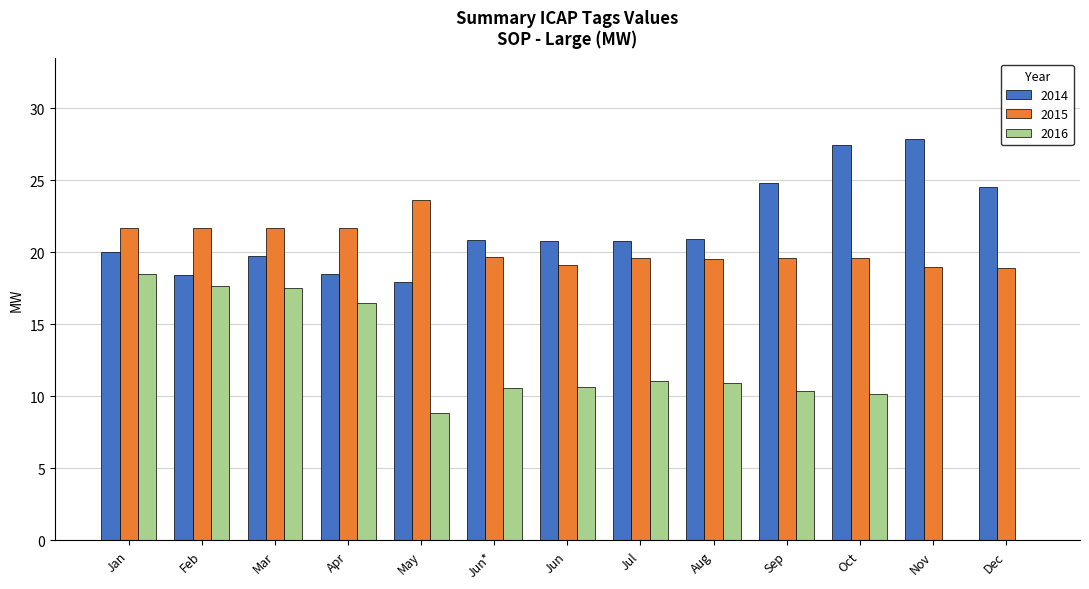

What is the sum of the 2014 values at Feb and Mar?

38.2